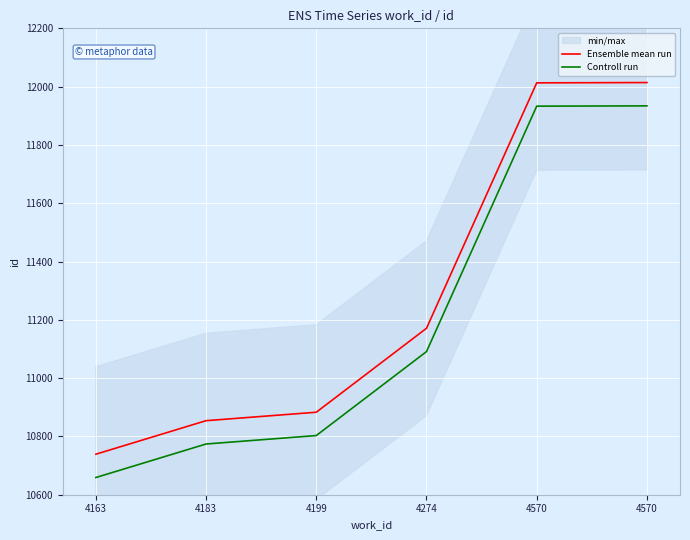

What is the sum of the Controll run values at 4199 and 4570?

22736